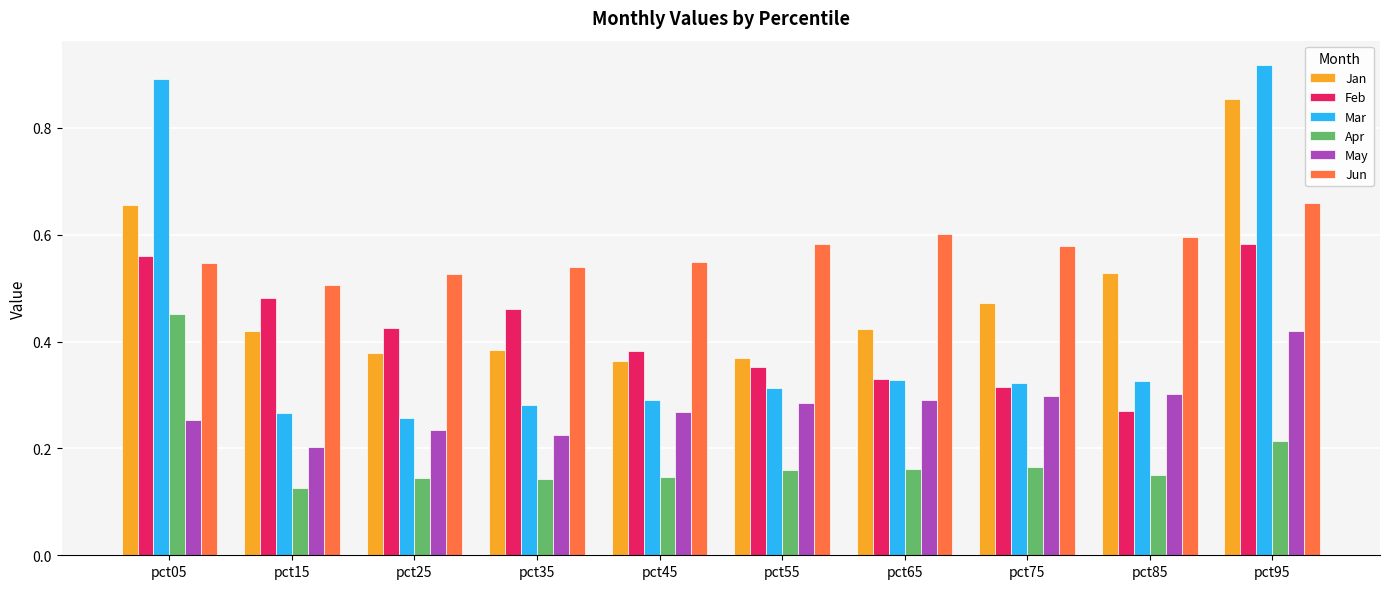

True or false: Mar has a value of 0.1 at pct55.

False